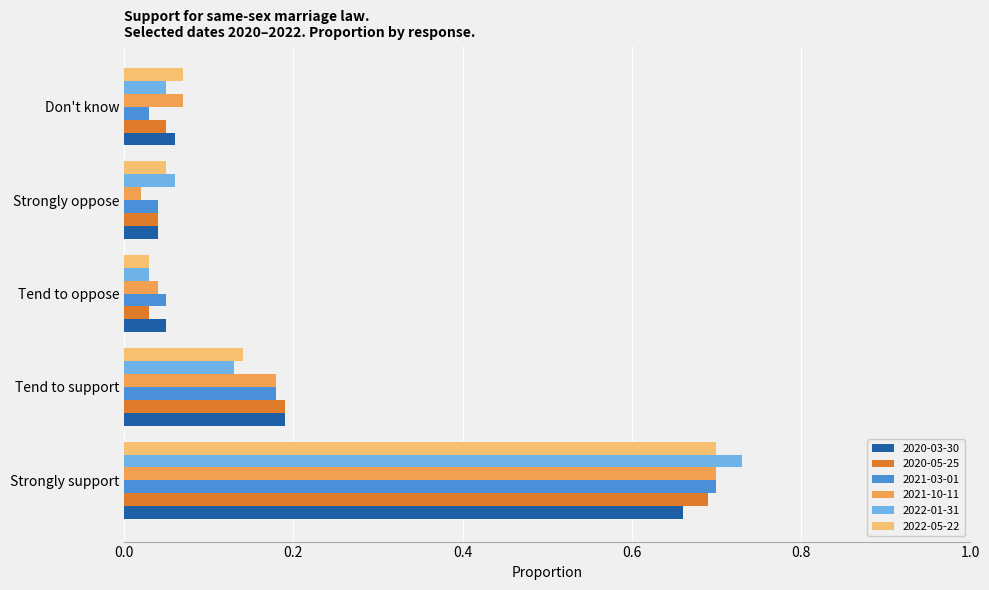

Rank the categories by 2022-05-22 value from lowest to highest.

Tend to oppose, Strongly oppose, Don't know, Tend to support, Strongly support